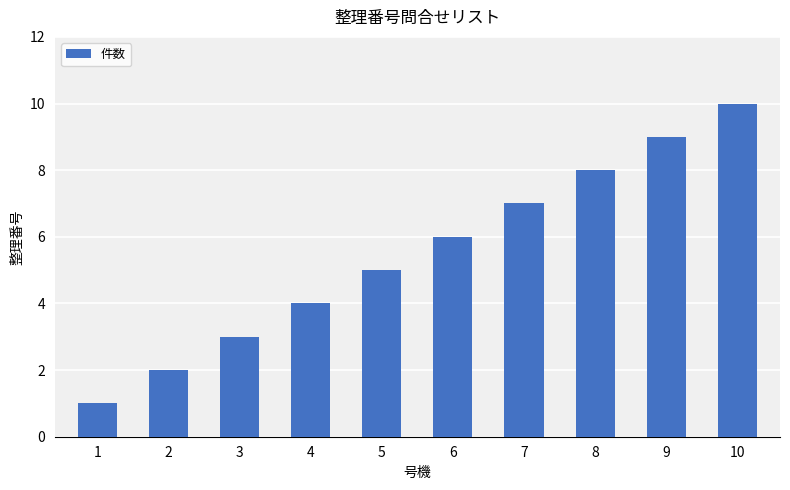

What is the sum of all values?

55